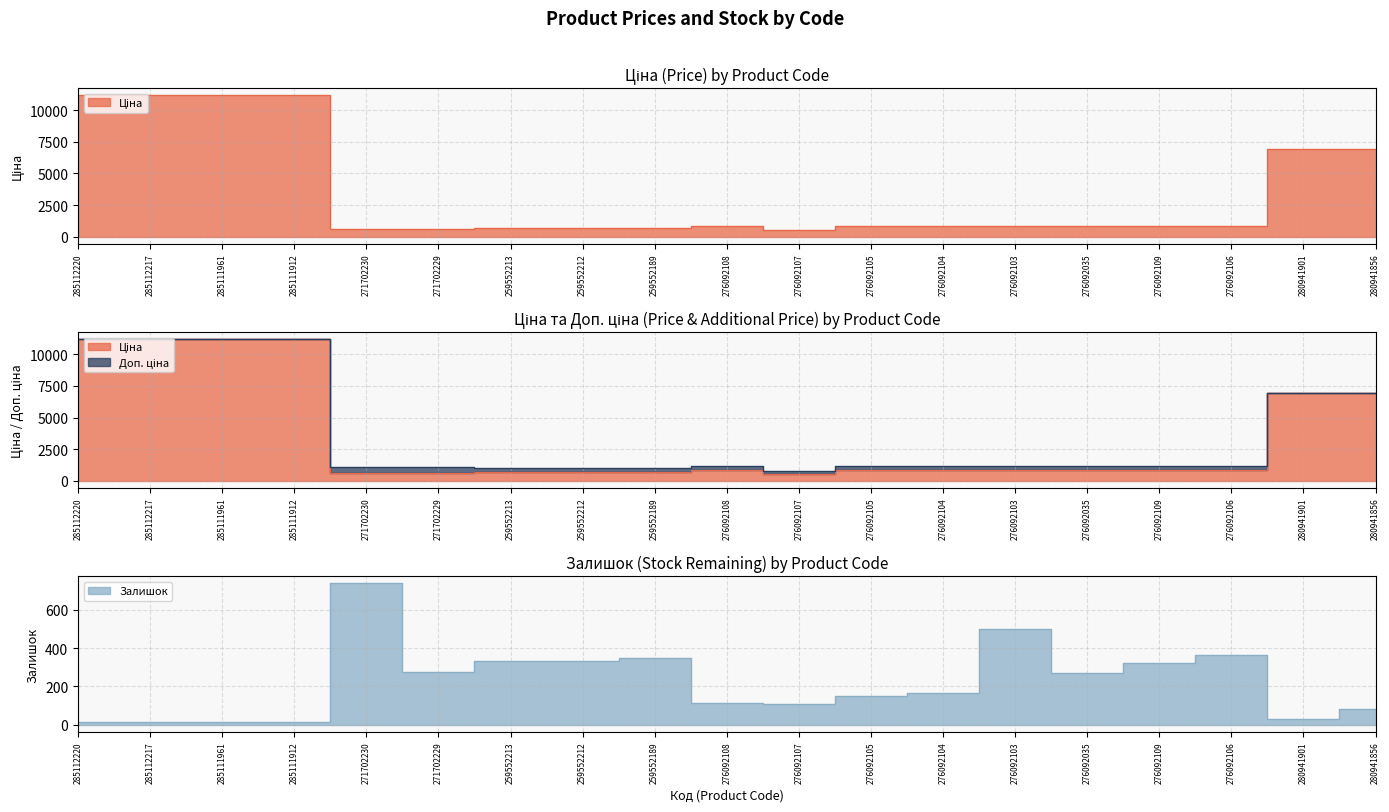

How many data points does each series have?

19